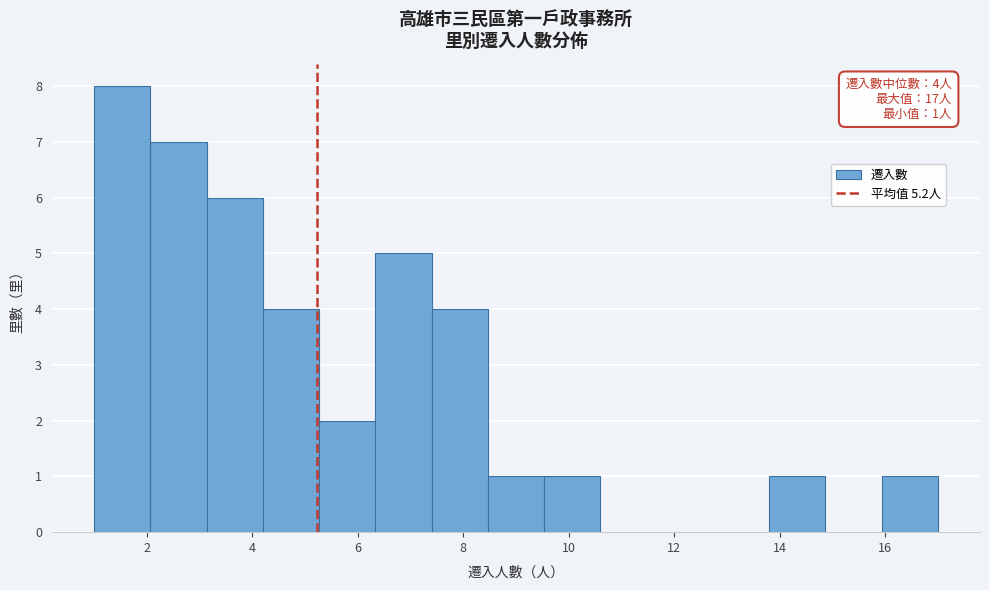

Over which range of the x-axis is the bar tallest?

1.0 to 2.0